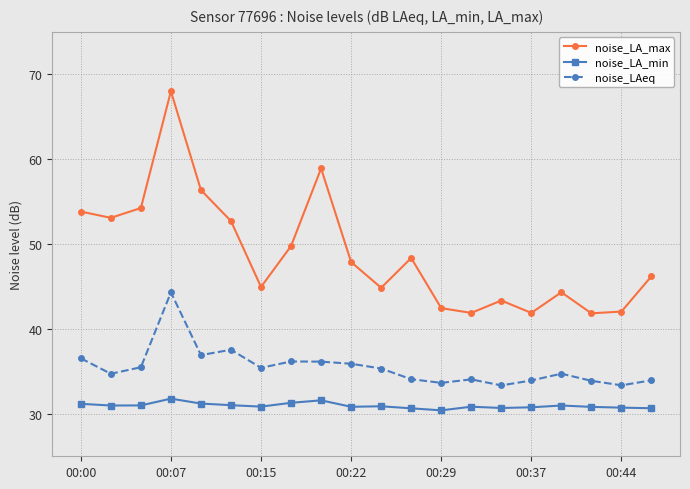

At how many categories does at least one series exceed 52?

7